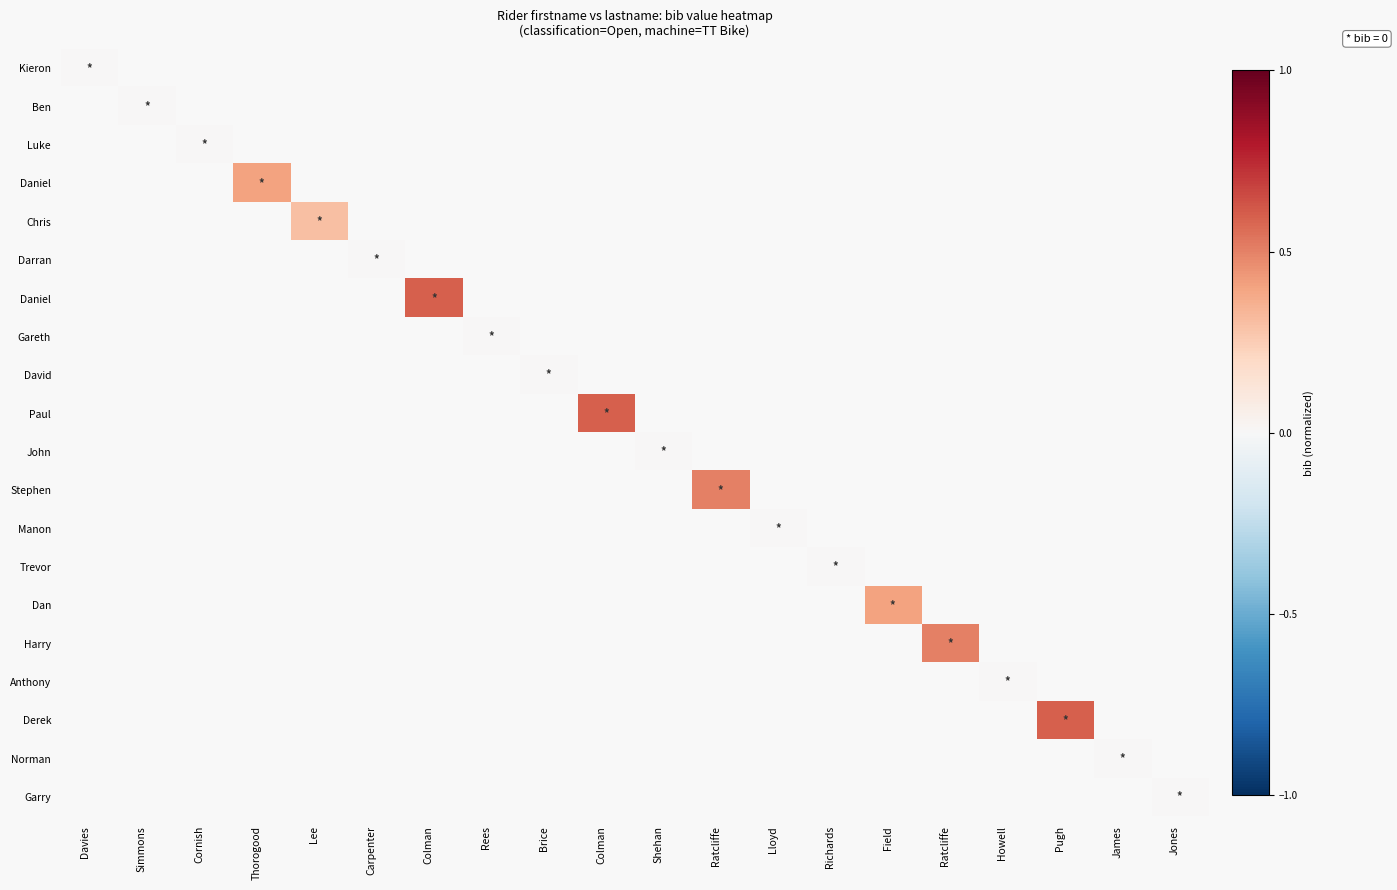

At which category does the chart reach its minimum across all series?

Davies